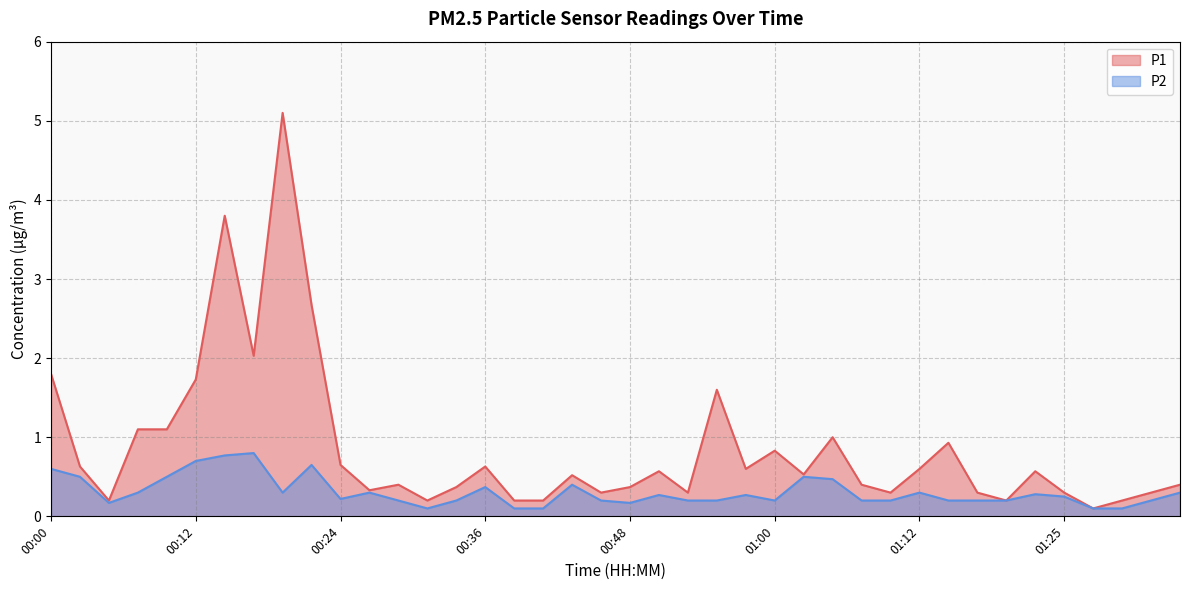

Which has a higher value, 00:46 or 00:29?

00:29